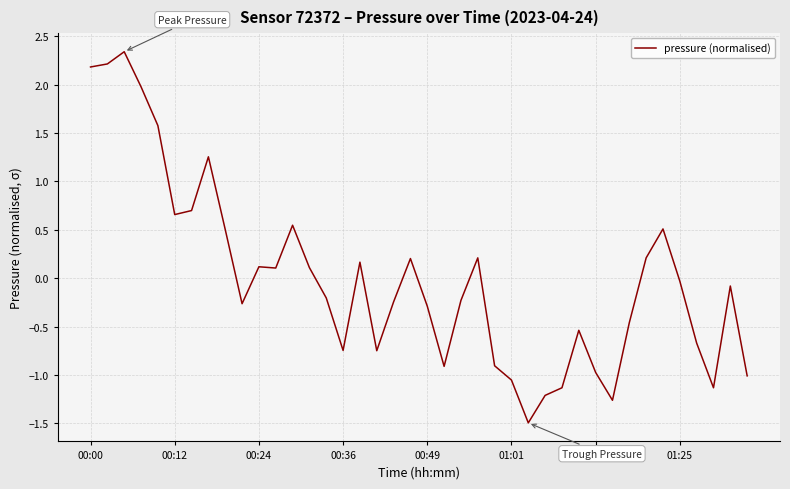

What is the difference between the maximum and minimum values?

3.8